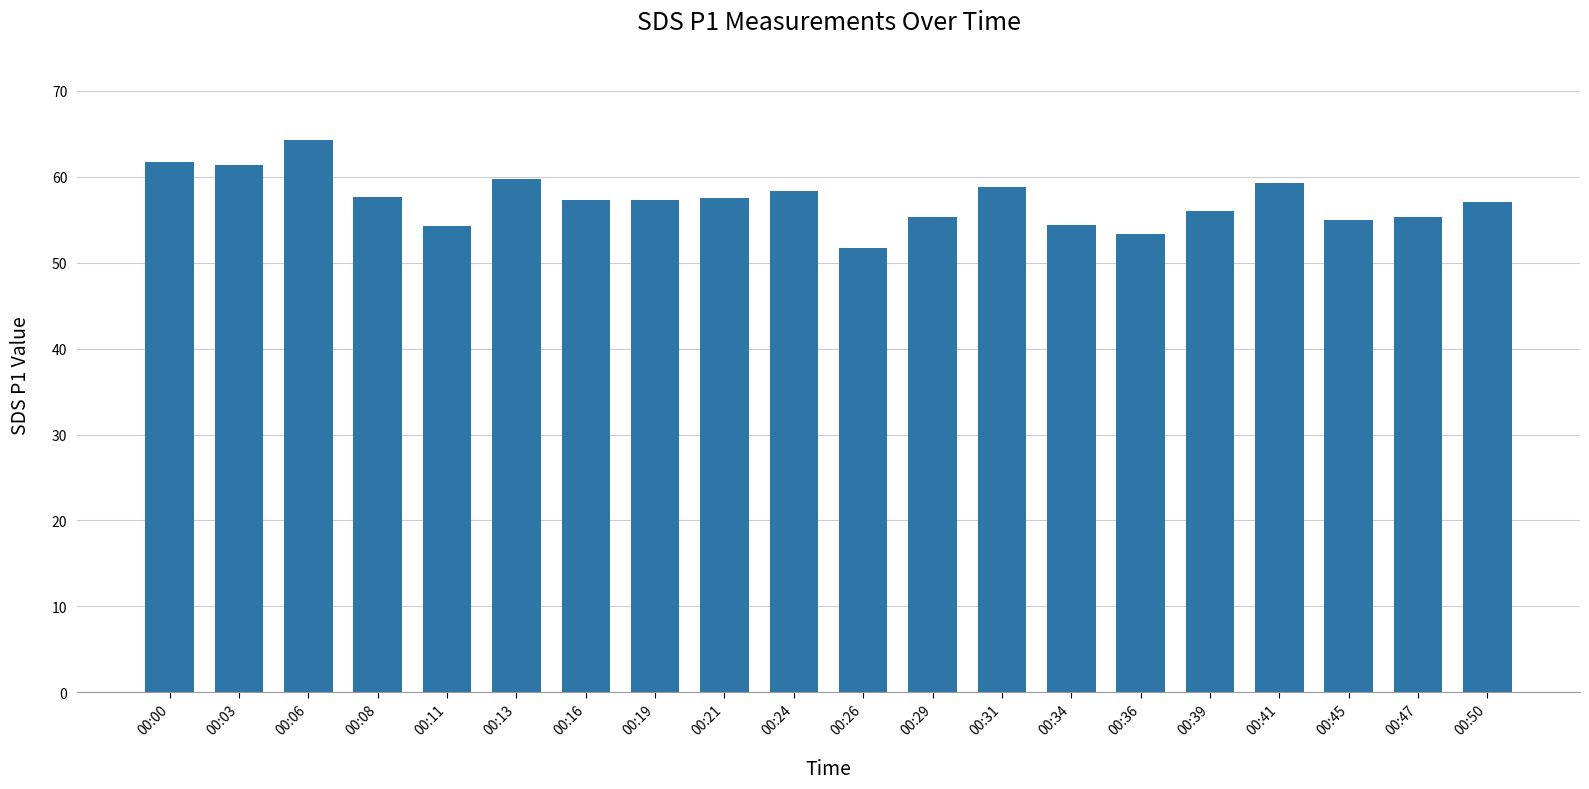

What is the sum of the values at 00:50 and 00:47?

112.4